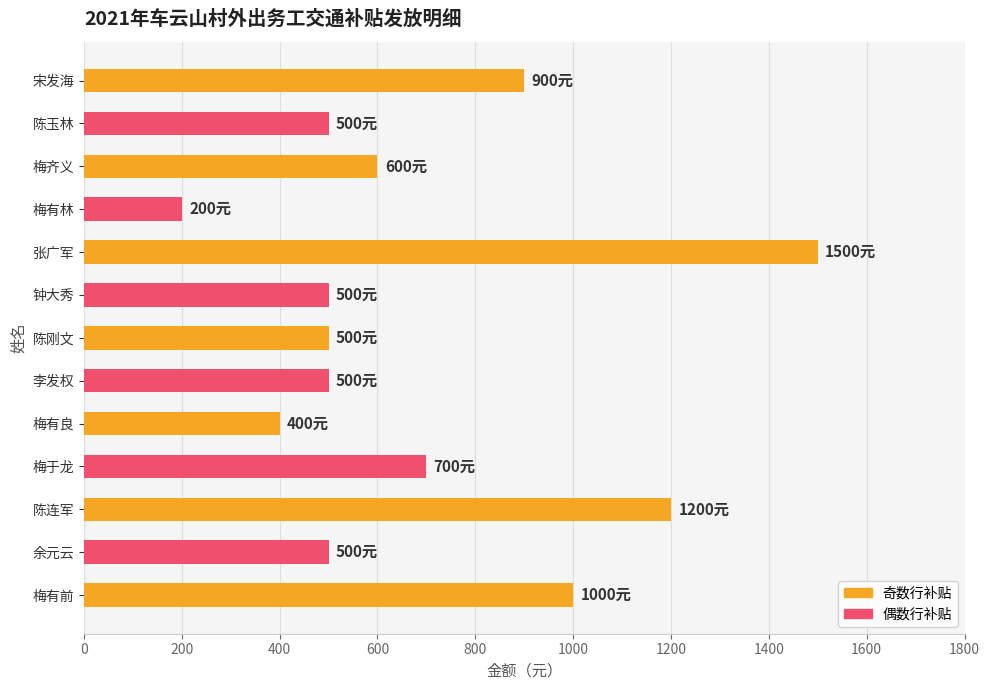

What is the difference between the maximum and minimum values?

1300